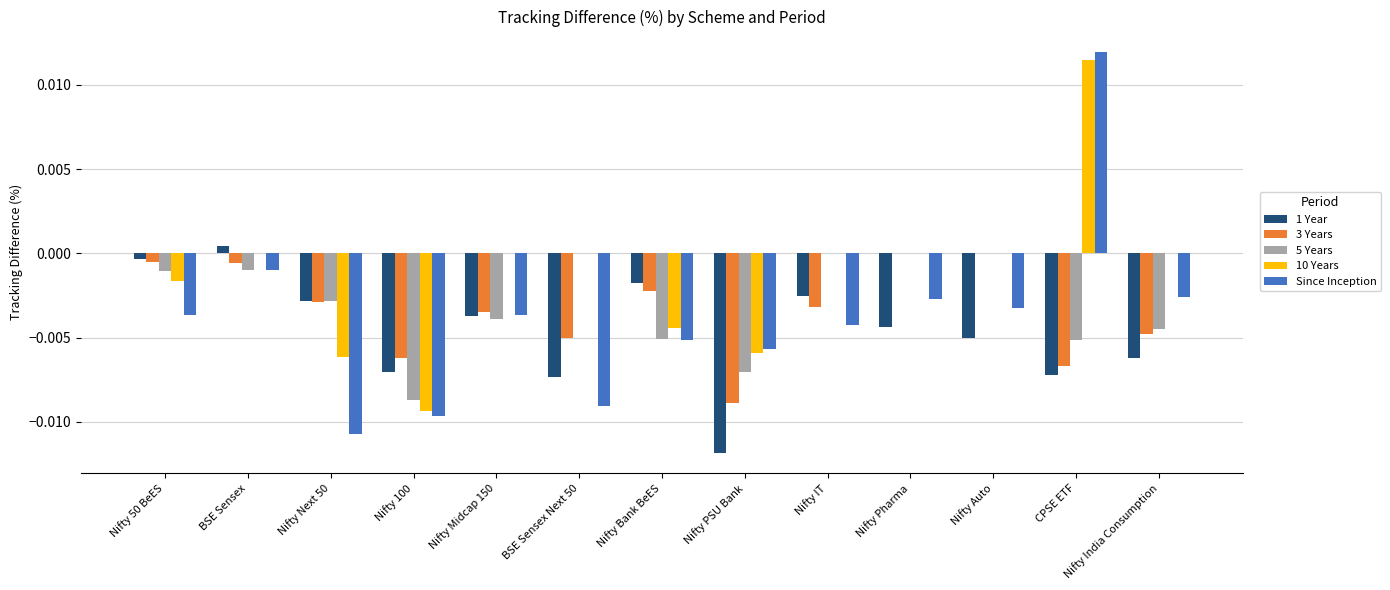

Which series has the largest total across all categories?

10 Years